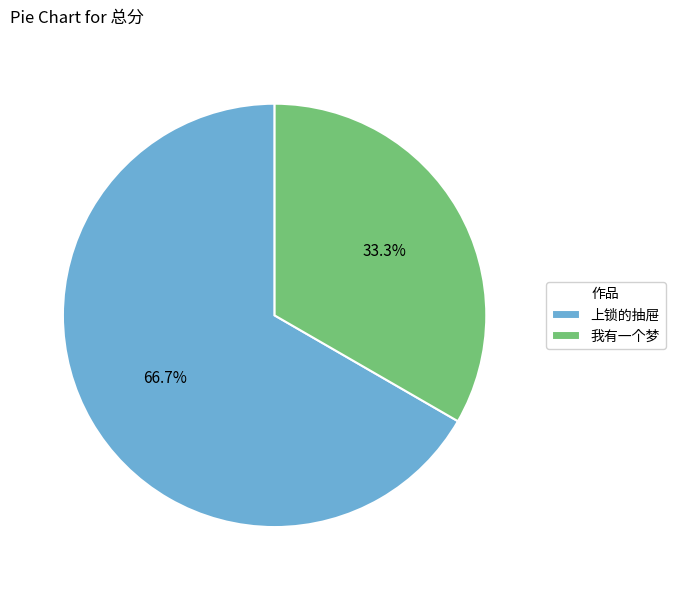

How many slices are in this pie chart?

2